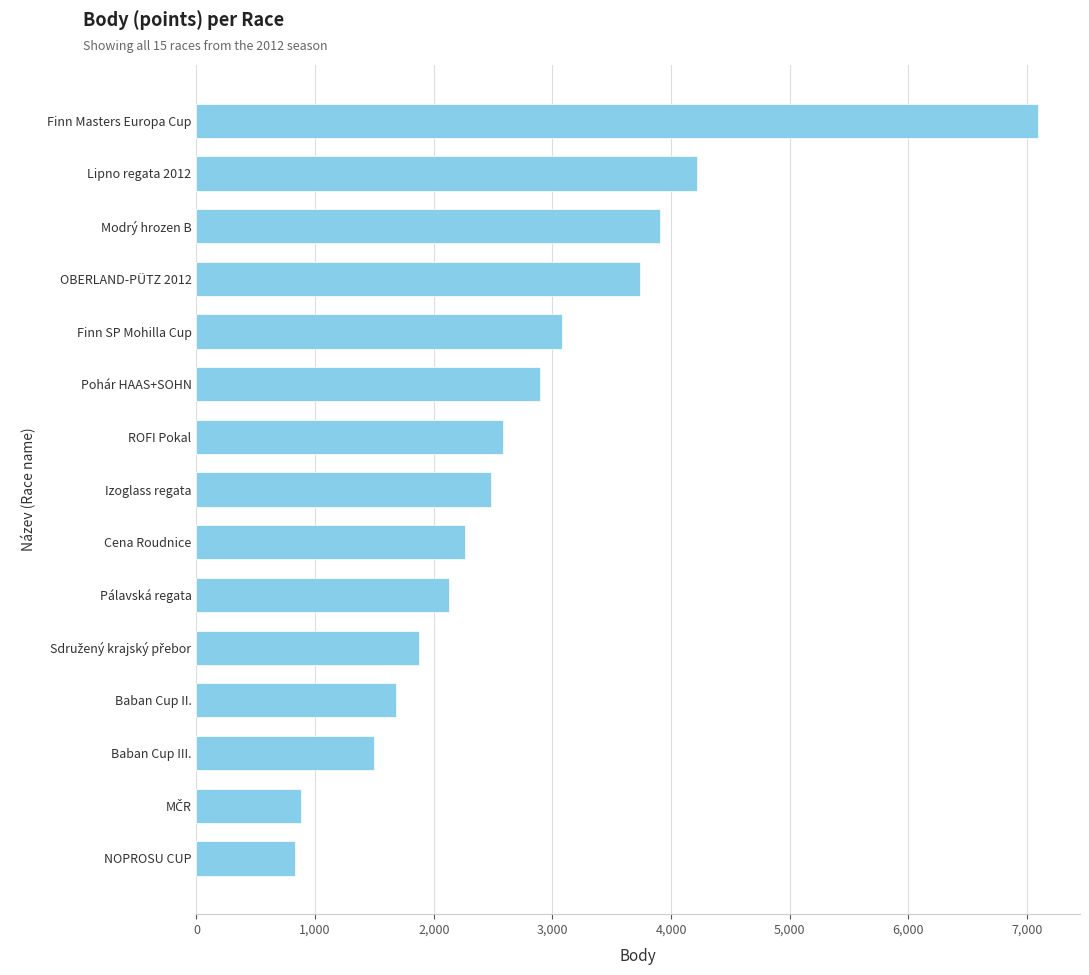

The chart shows a value of 4218 at Lipno regata 2012. True or false?

True